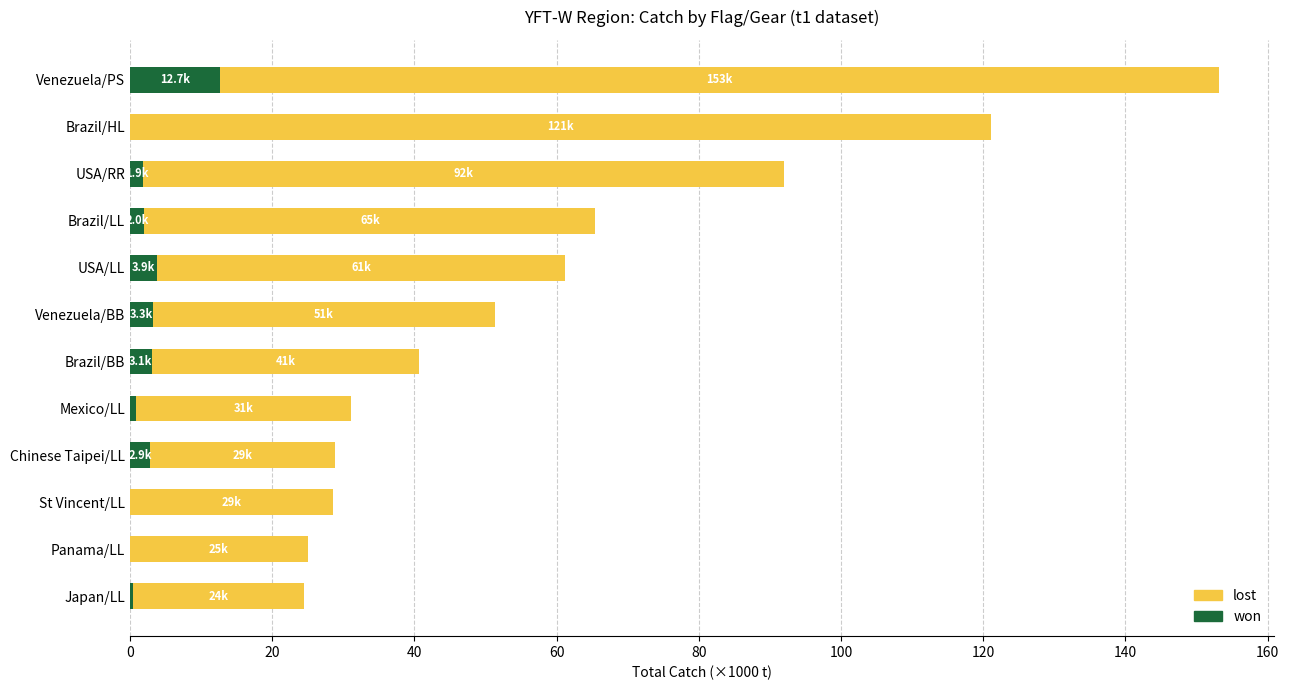

Which series has the largest range (max minus min)?

lost